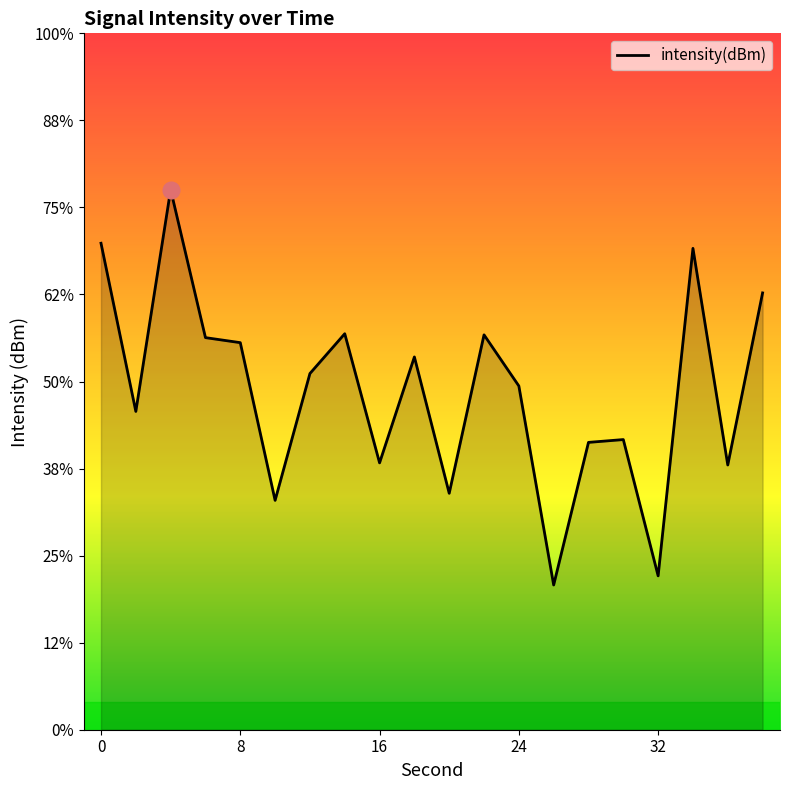

What is the average value?

-130.5